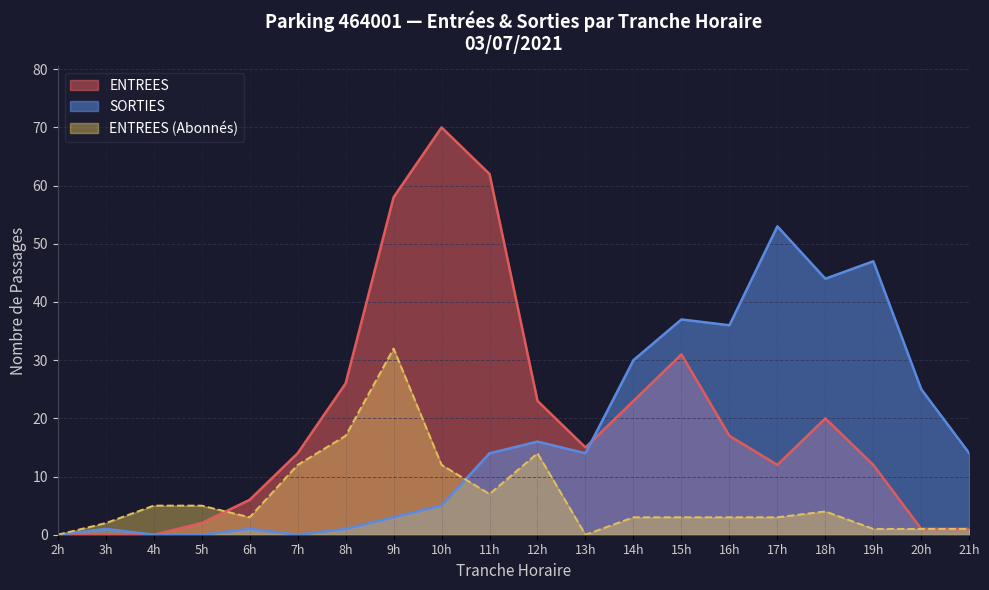

The value of SORTIES at 17h is 53. True or false?

True